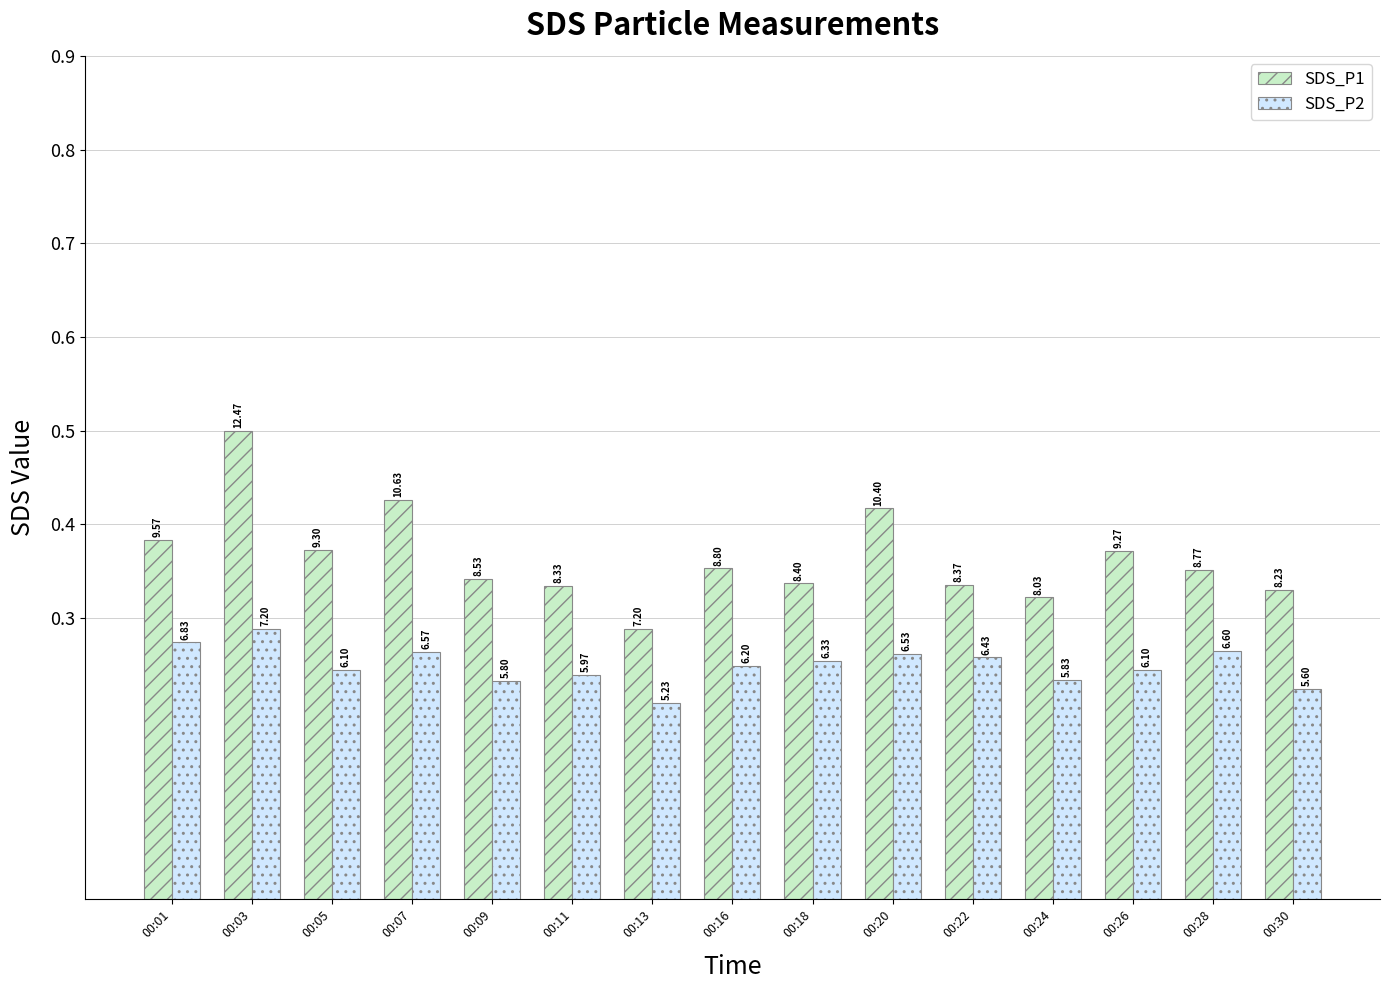

True or false: SDS_P2 has a value of 0.2 at 00:30.

True